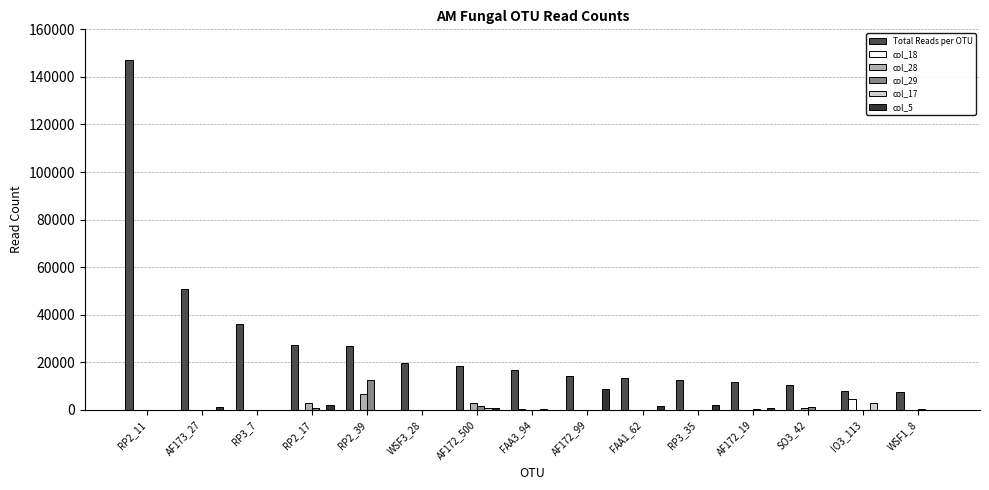

Which series changed the most between RP2_11 and RP2_17?

Total Reads per OTU